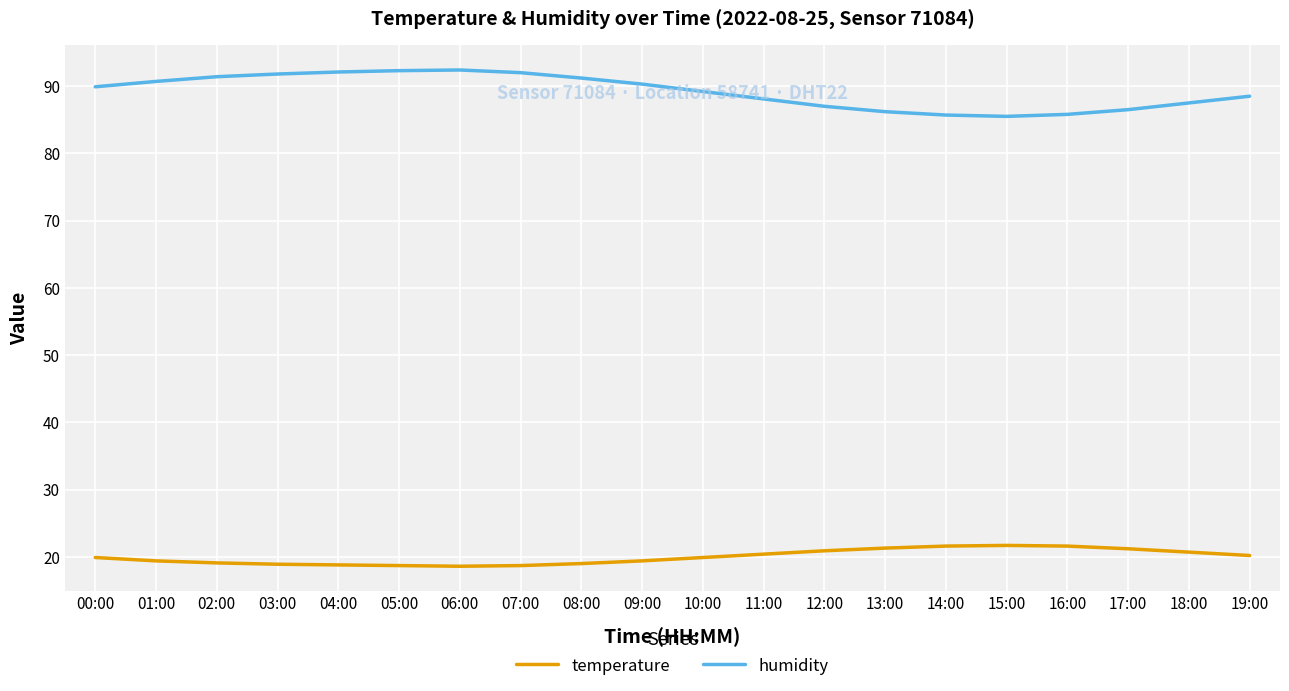

What is the minimum value for humidity?

85.5